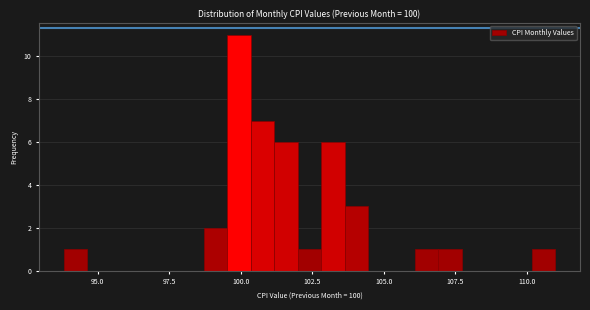

Around what value on the x-axis is the tallest bar? Give the approximate position of its centre, as read against the axis.

100.0